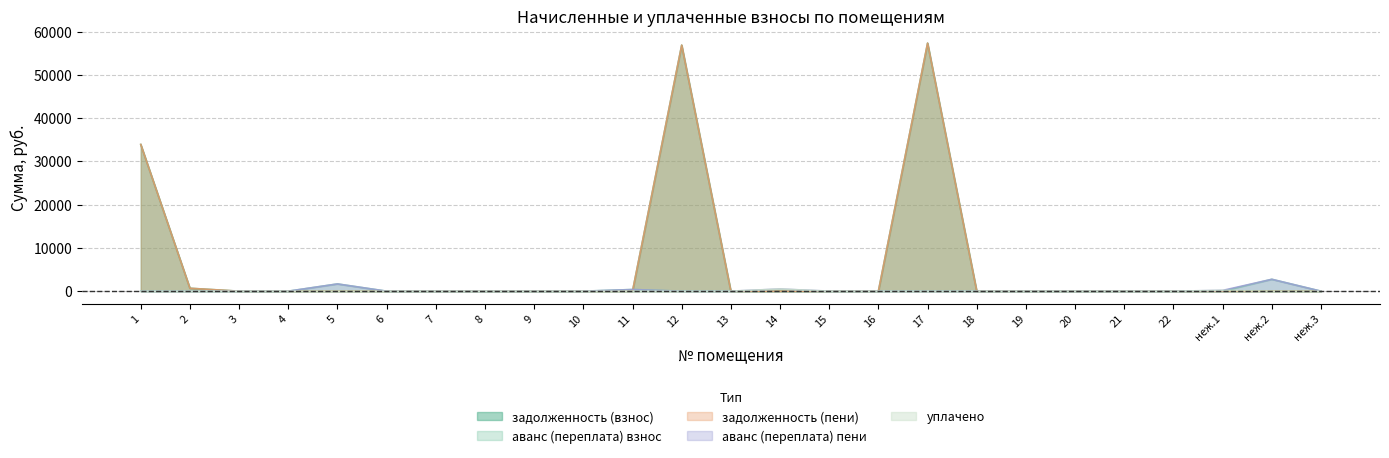

True or false: задолженность (взнос) and аванс (переплата) пени intersect in this chart.

True